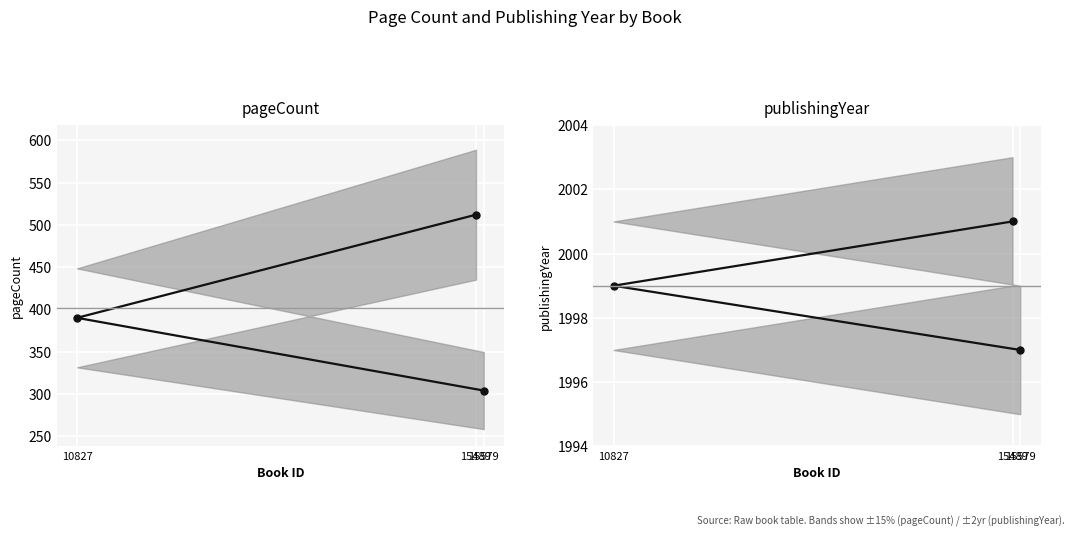

Rank the categories by publishingYear value from highest to lowest.

15489, 10827, 15579